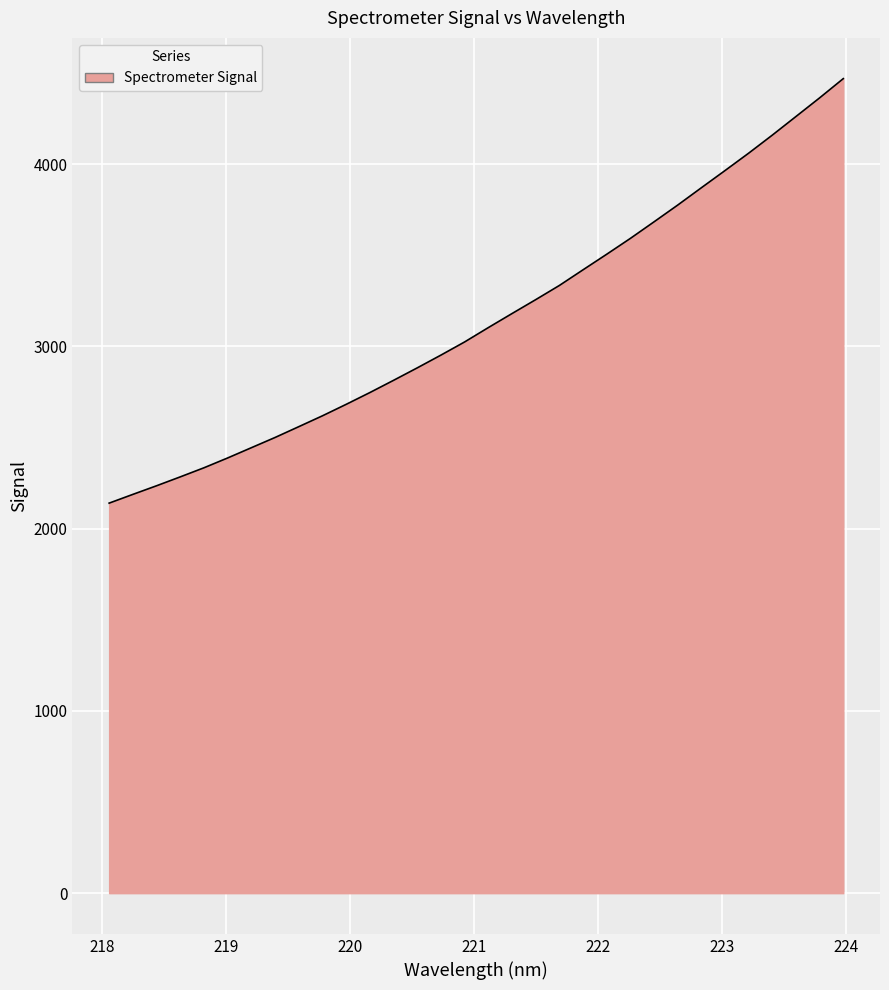

What is the difference between the maximum and minimum values?

2328.8